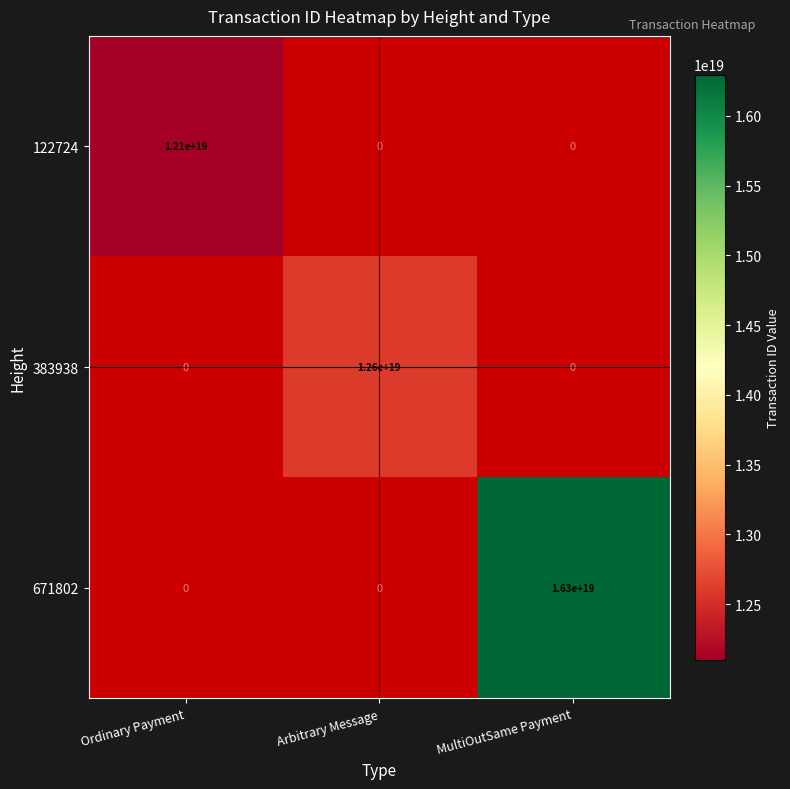

The 671802 series shows 27285059313245106176 at MultiOutSame Payment. True or false?

False